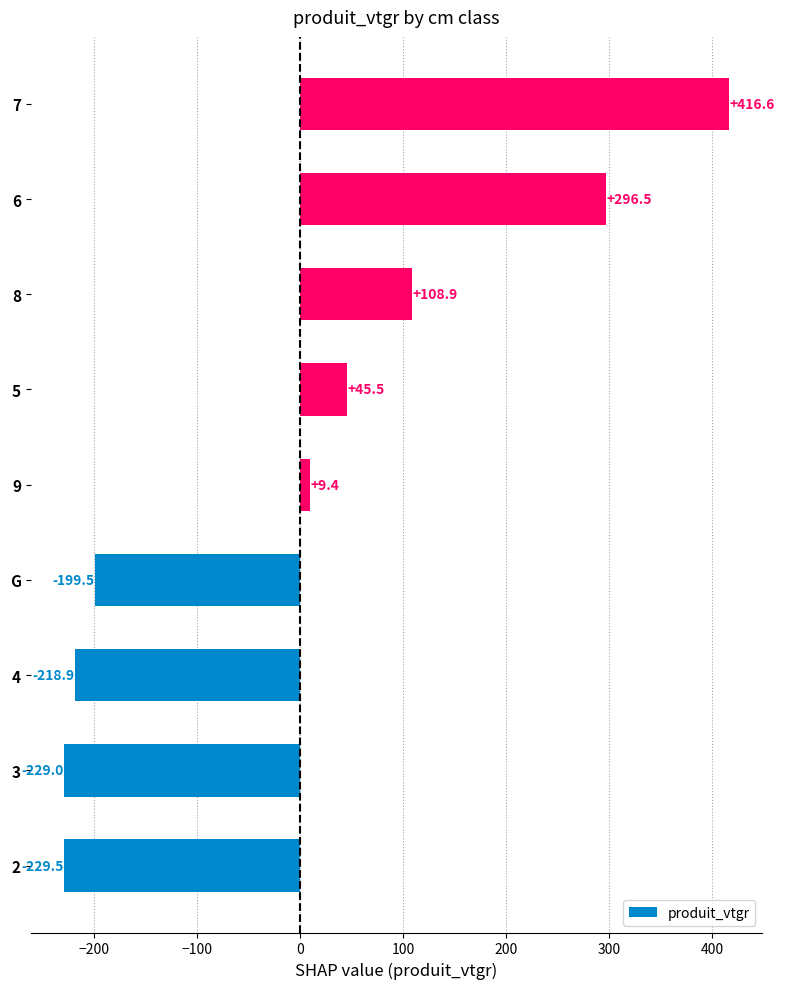

True or false: the data shows -138.0 at G.

False